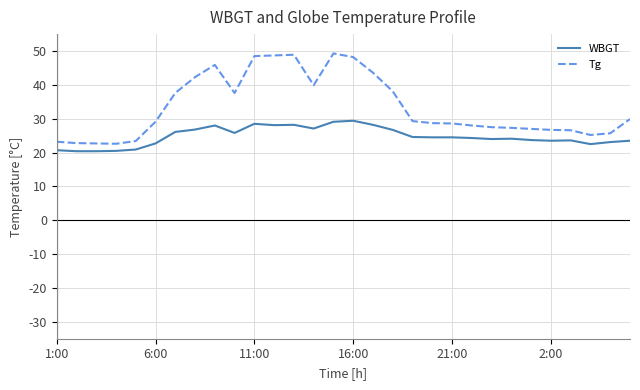

True or false: Tg has more than 1 interior local peaks.

True